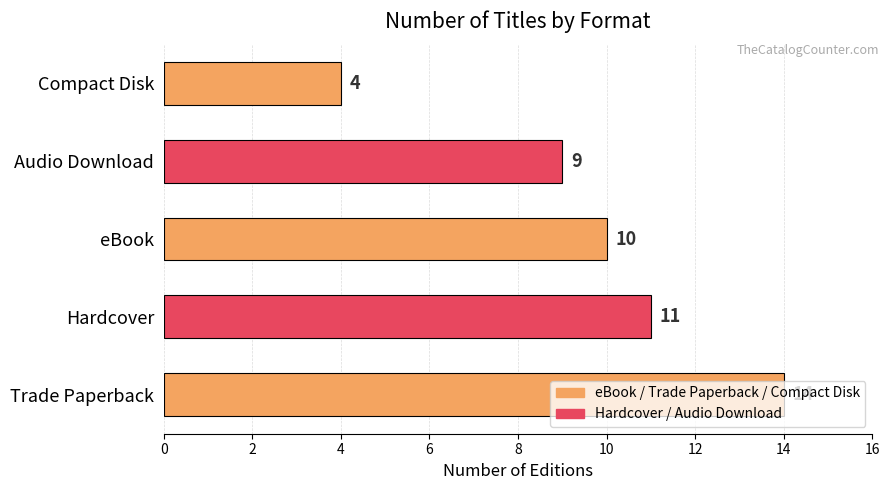

Count the number of data series in this chart.

1